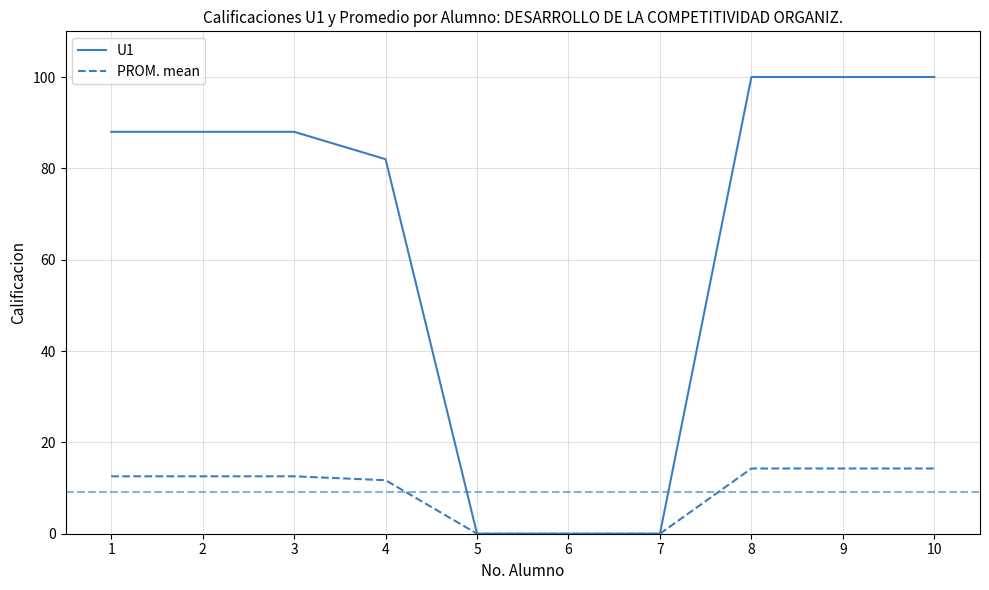

Is the value of U1 at 10 greater than the value of PROM. mean at 6?

Yes